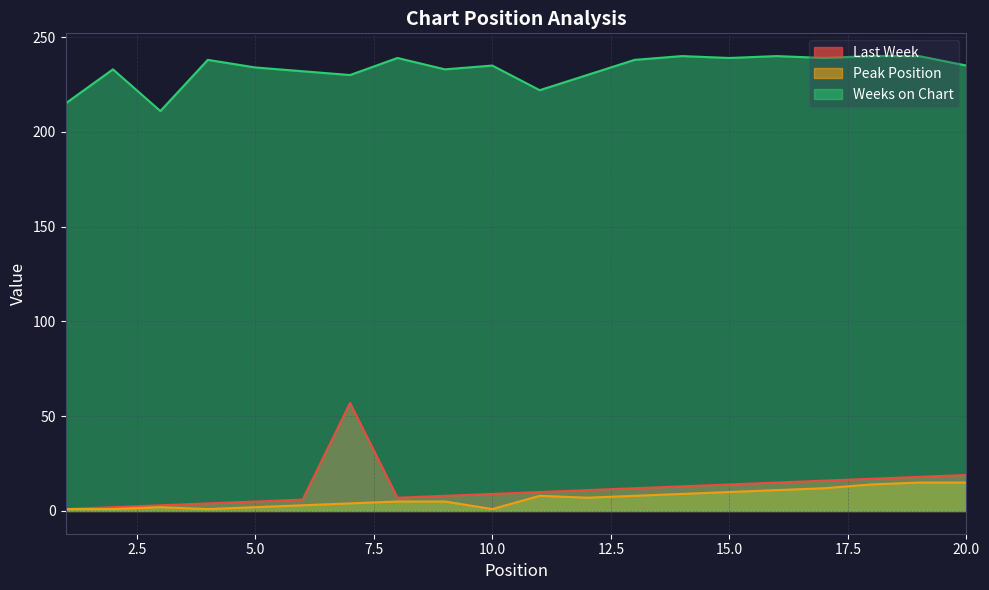

How many data points in Weeks on Chart are above 235?

9